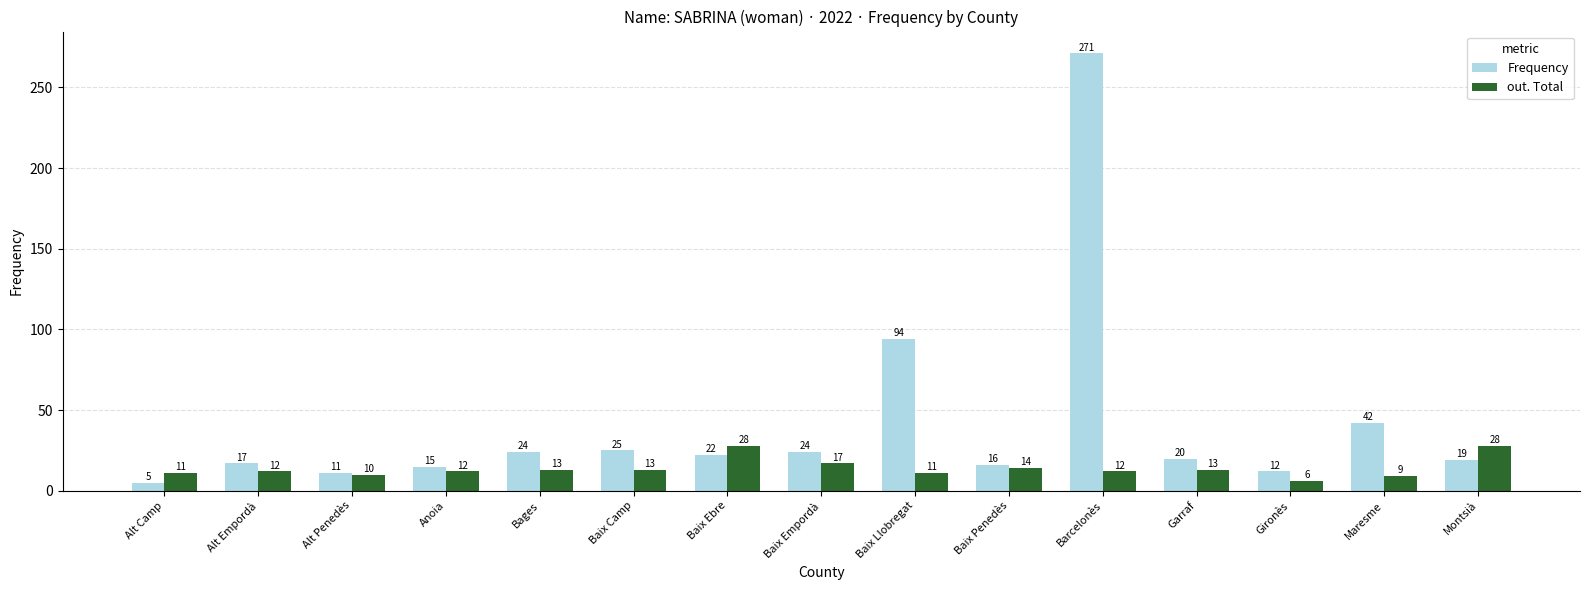

Rank the series by their average value, from highest to lowest.

Frequency, out. Total